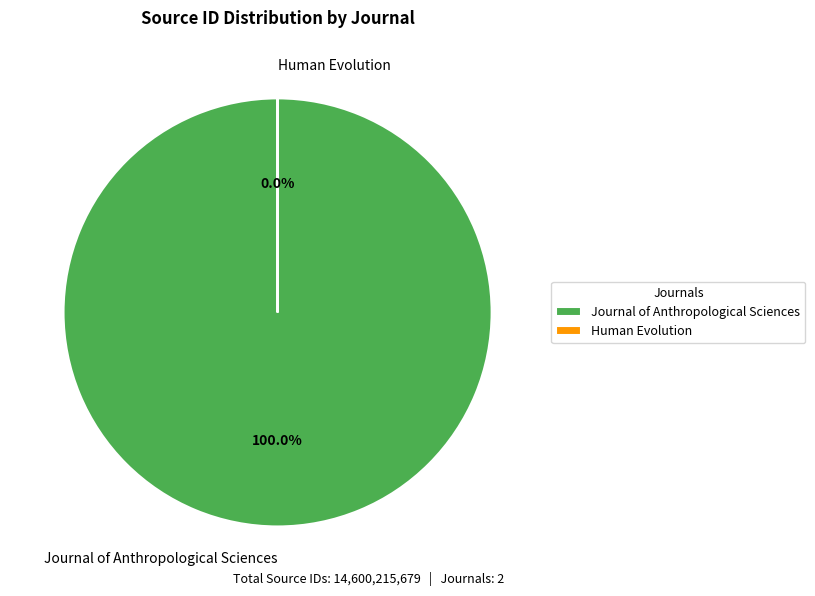

The Human Evolution slice represents 1% of the pie. True or false?

False